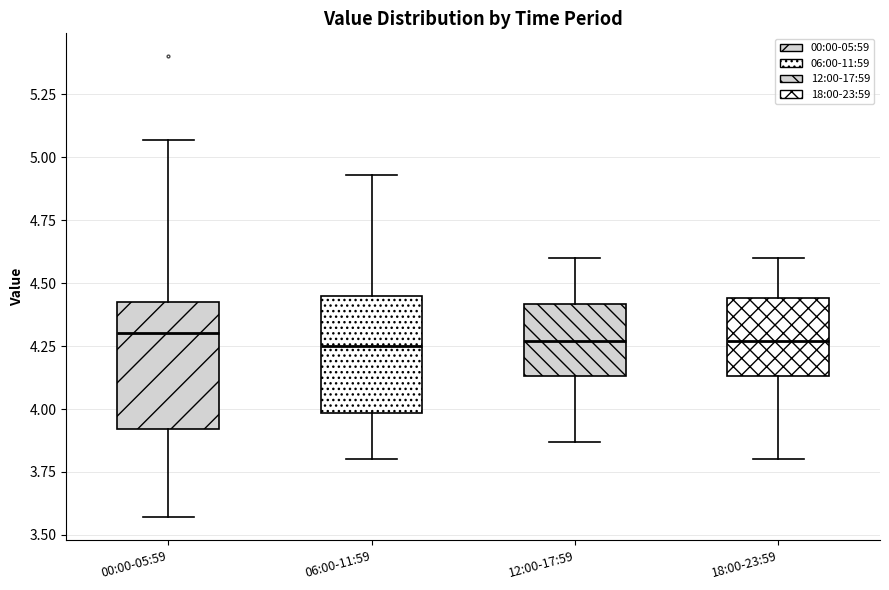

Where does the upper whisker of the box for 00:00-05:59 end on the y-axis? The values are not printed on the chart, so give them approximately, as read against the axis.

5.05